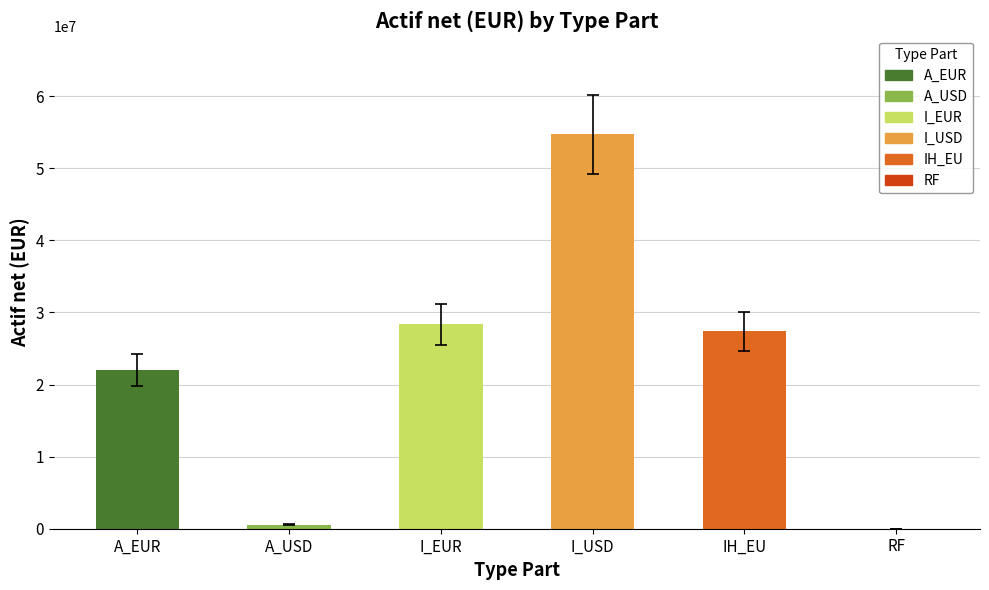

Where does the data first go above 27392496?

I_EUR